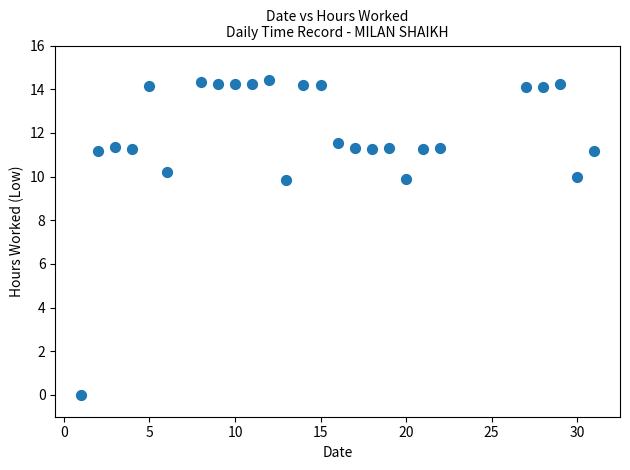

What is the range of X values (max minus min)?

30.0